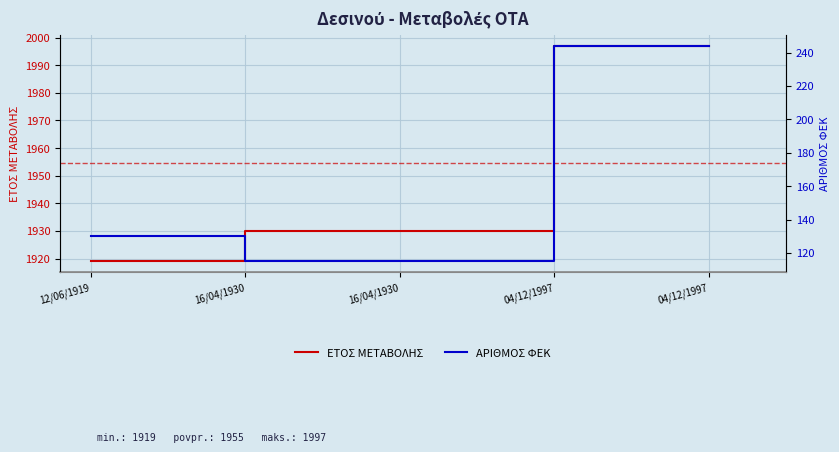

Which category has the lowest value in the ΑΡΙΘΜΟΣ ΦΕΚ series?

16/04/1930